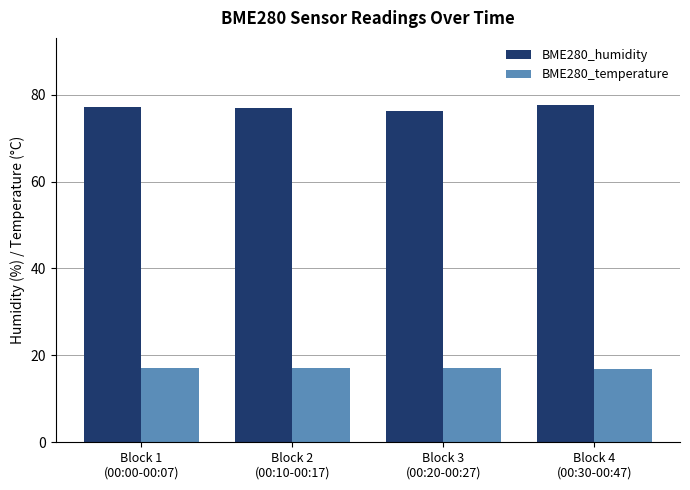

What is the smallest value displayed?

16.9